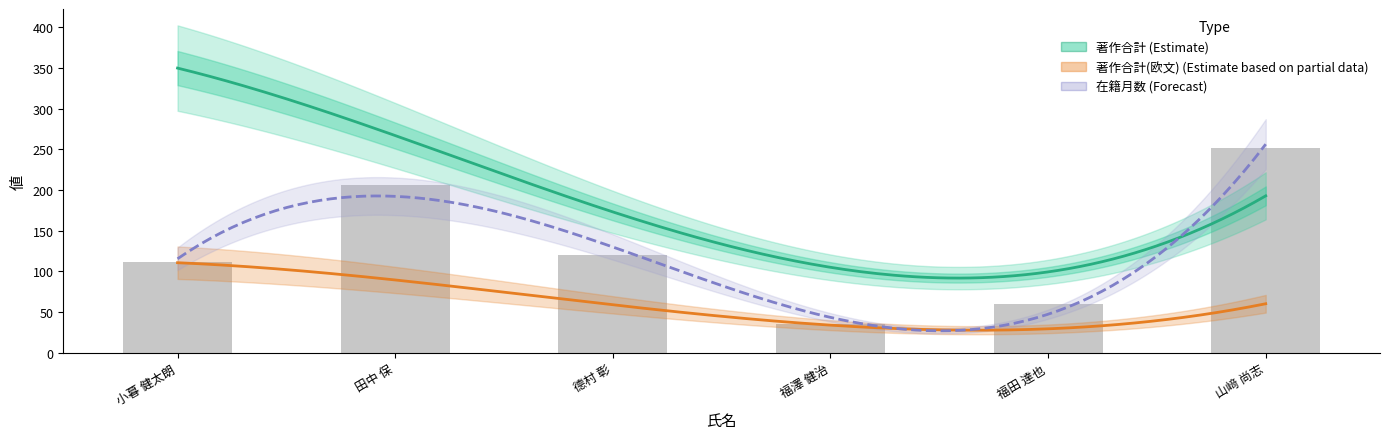

Where does the 在籍月数 series first go above 120?

田中 保